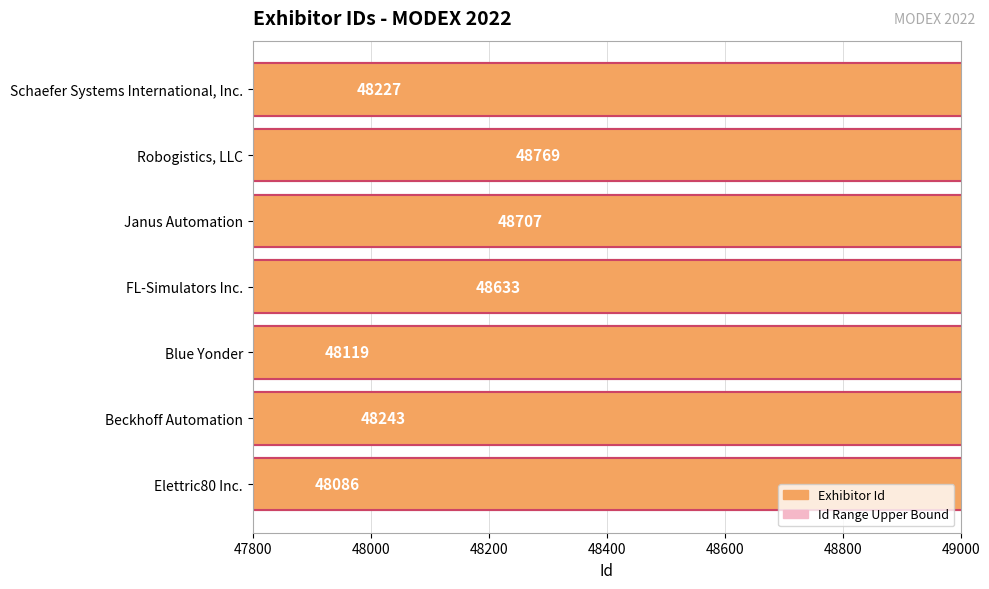

Are the bars horizontal?

Yes